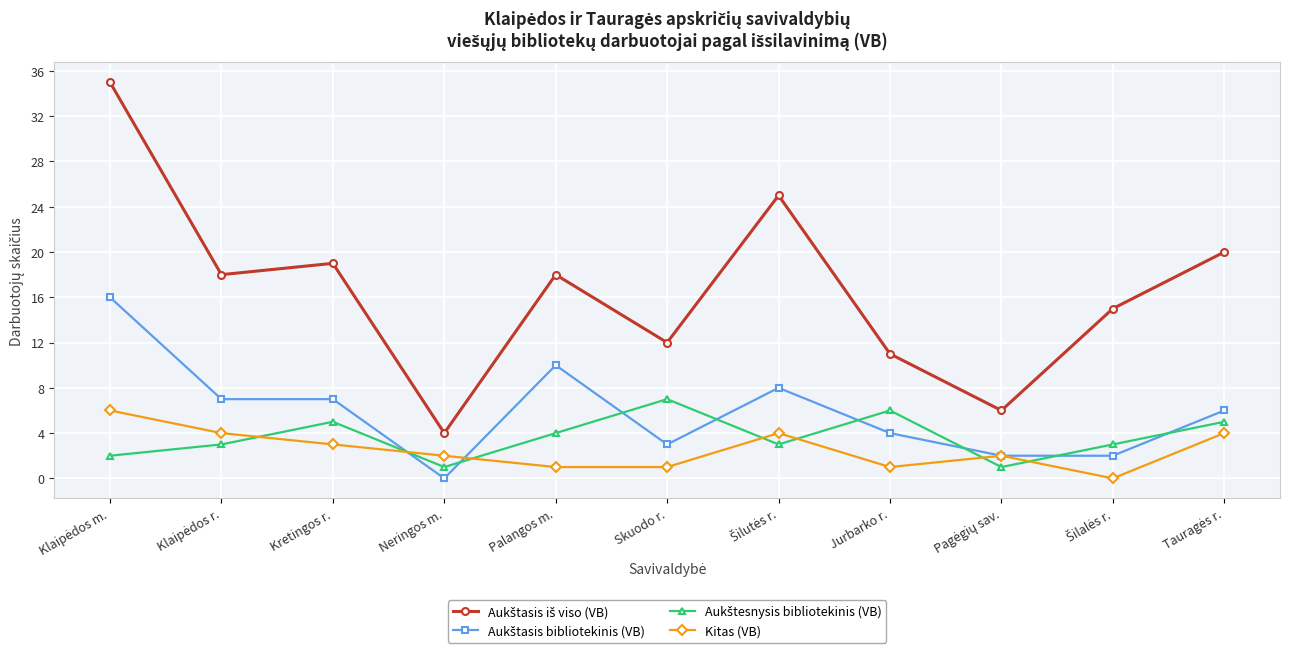

What is the difference between the highest and lowest values at Palangos m.?

17